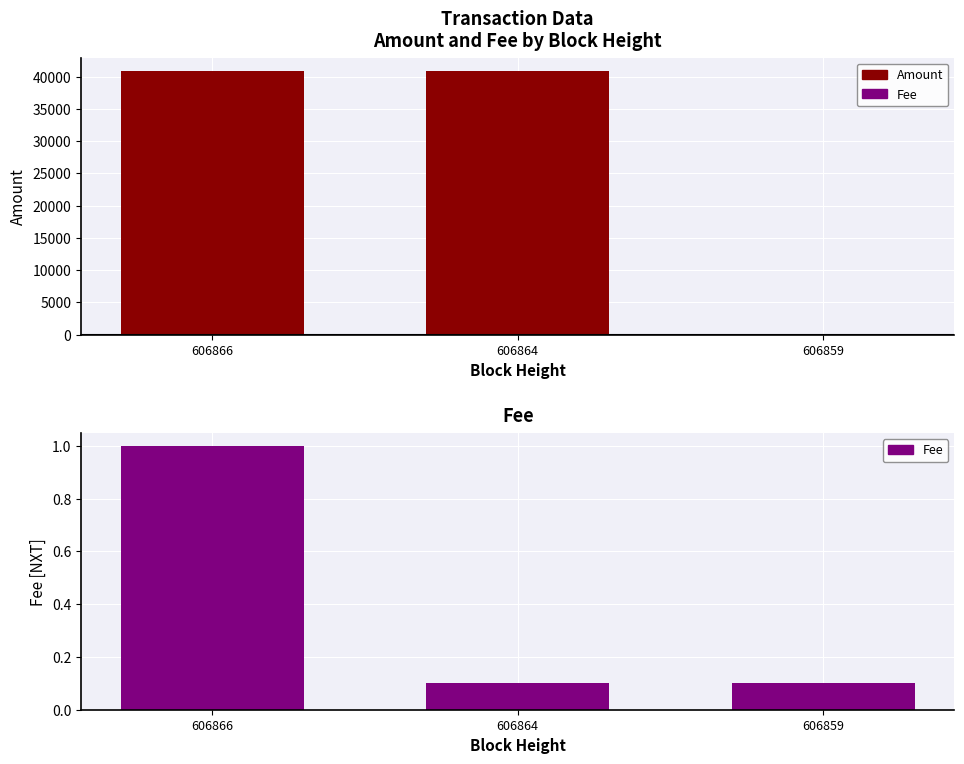

Which series has the largest range (max minus min)?

Amount